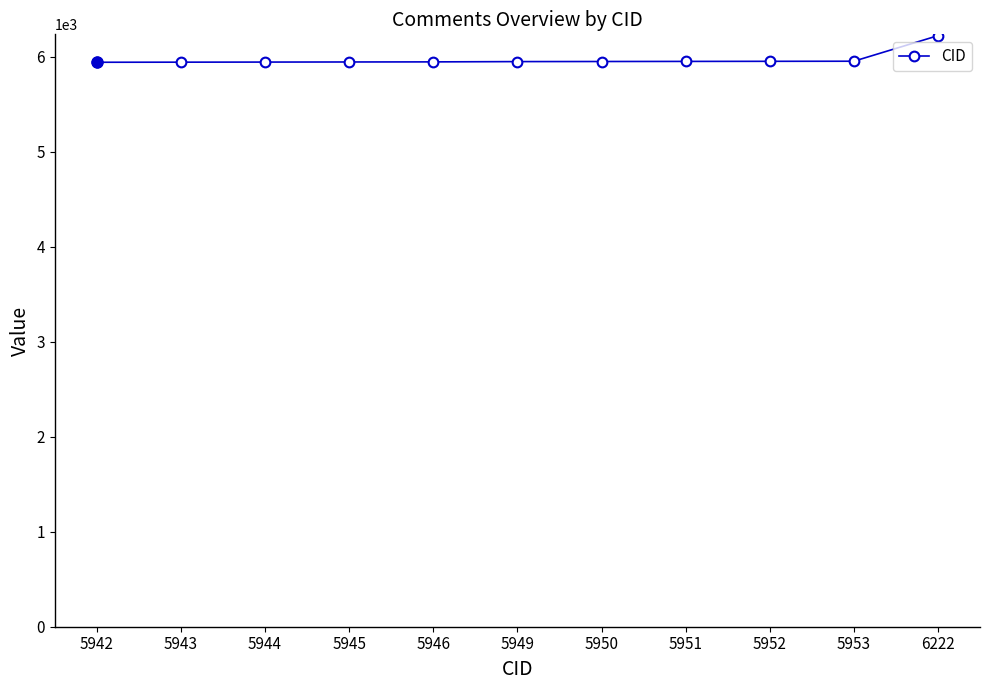

Is this an area chart (filled region under the line)?

No